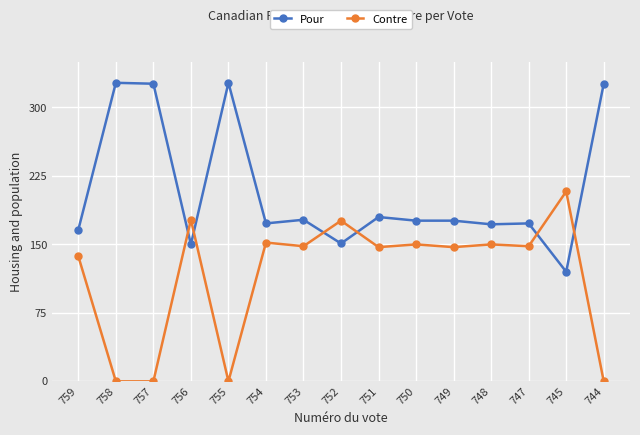

At how many categories does at least one series exceed 63?

15